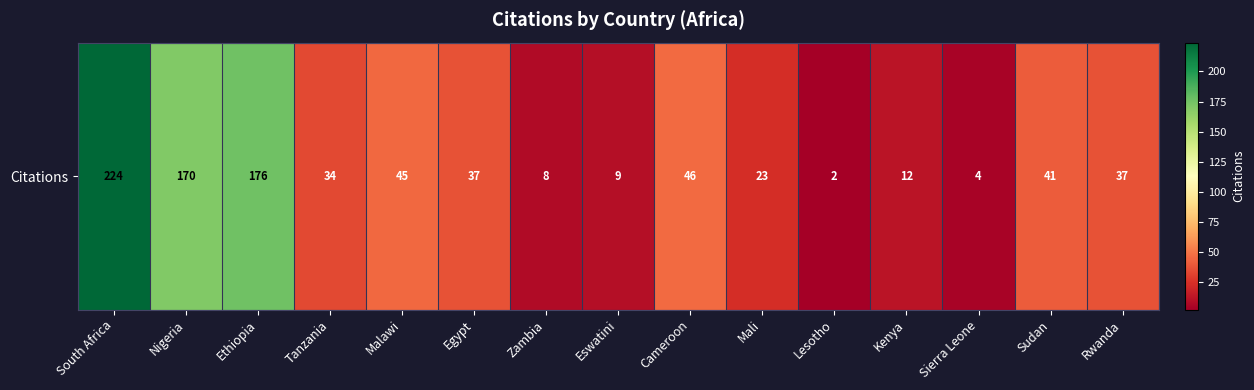

What is the difference between the values at Nigeria and South Africa?

54